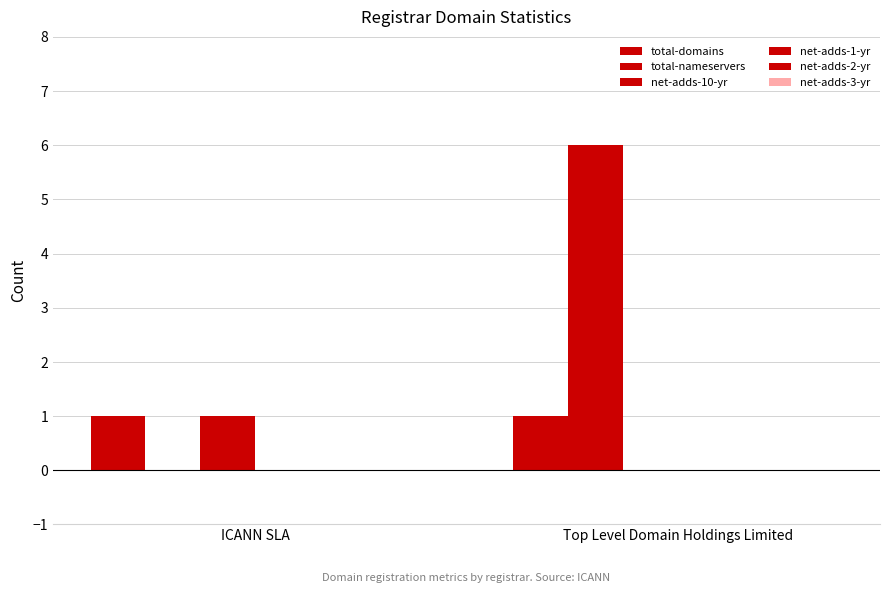

Which category has the highest value in the total-domains series?

ICANN SLA